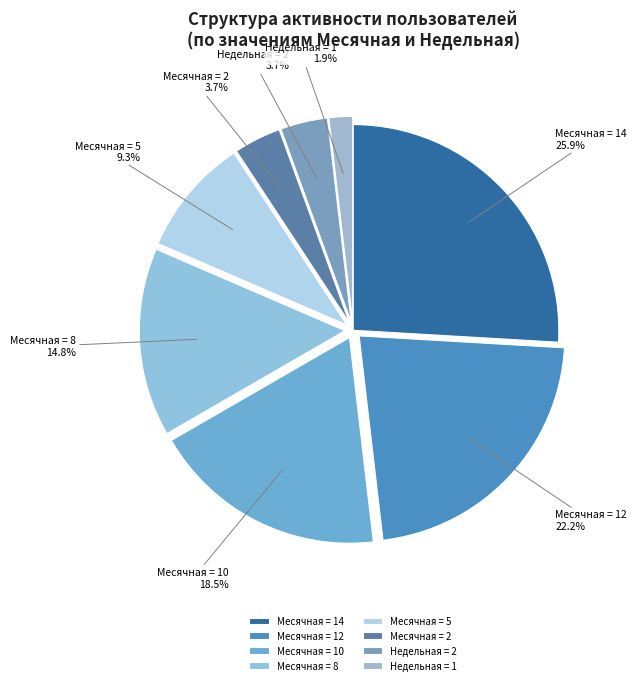

Does Недельная = 2 represent more than half of the total?

No